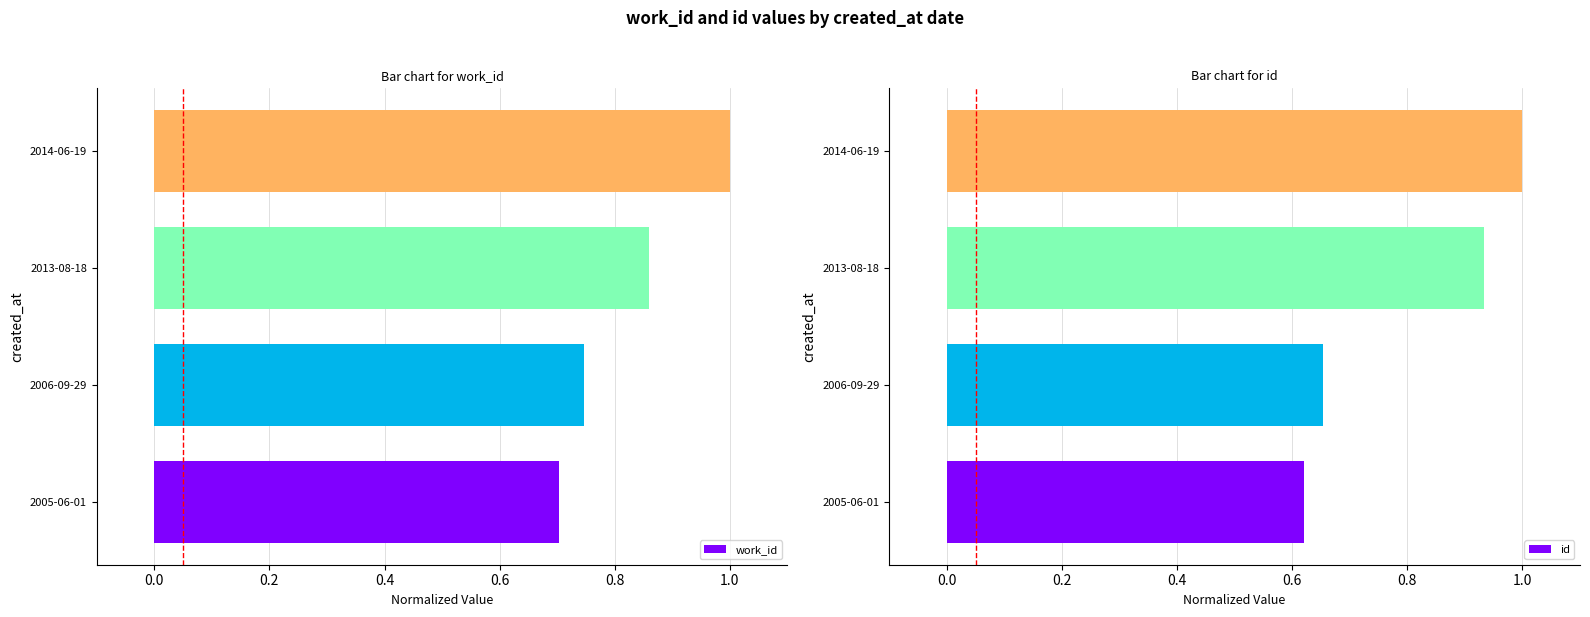

What is the value of the id bar at the 3rd from the left?

0.9